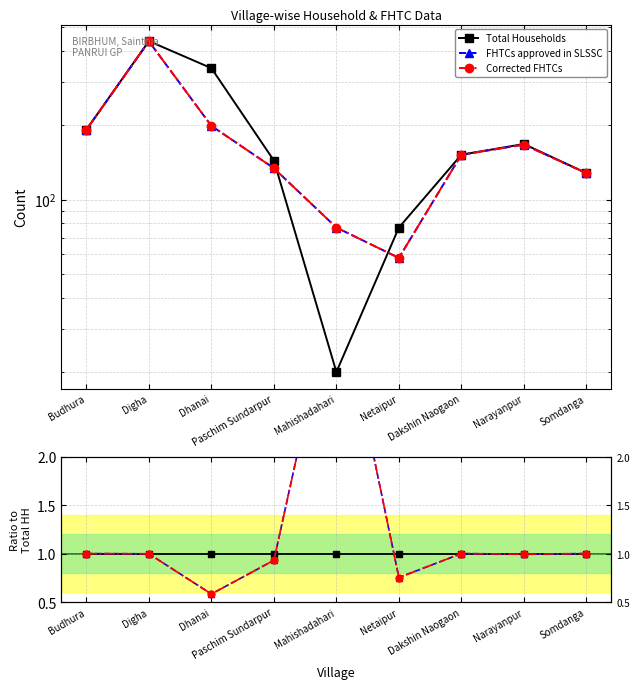

How many categories are shown in the chart?

9